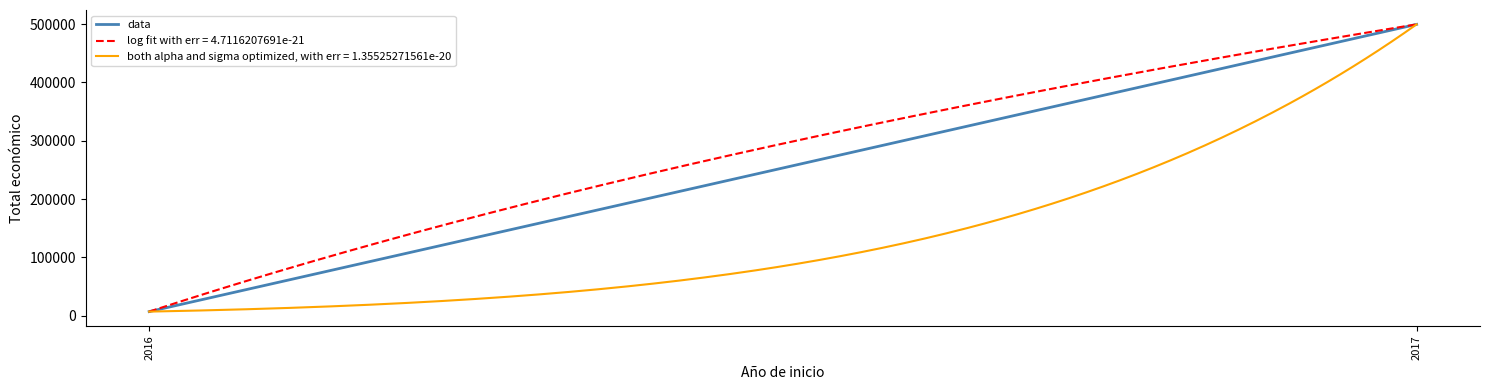

The chart shows a value of 11314 at 2016. True or false?

False